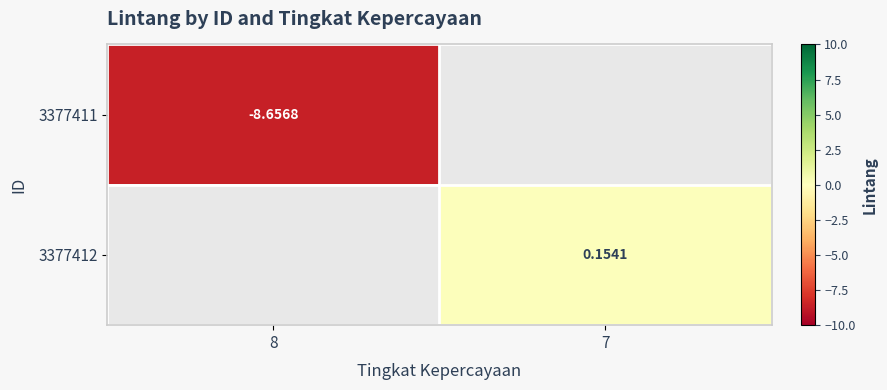

At which category does the chart reach its peak across all series?

7